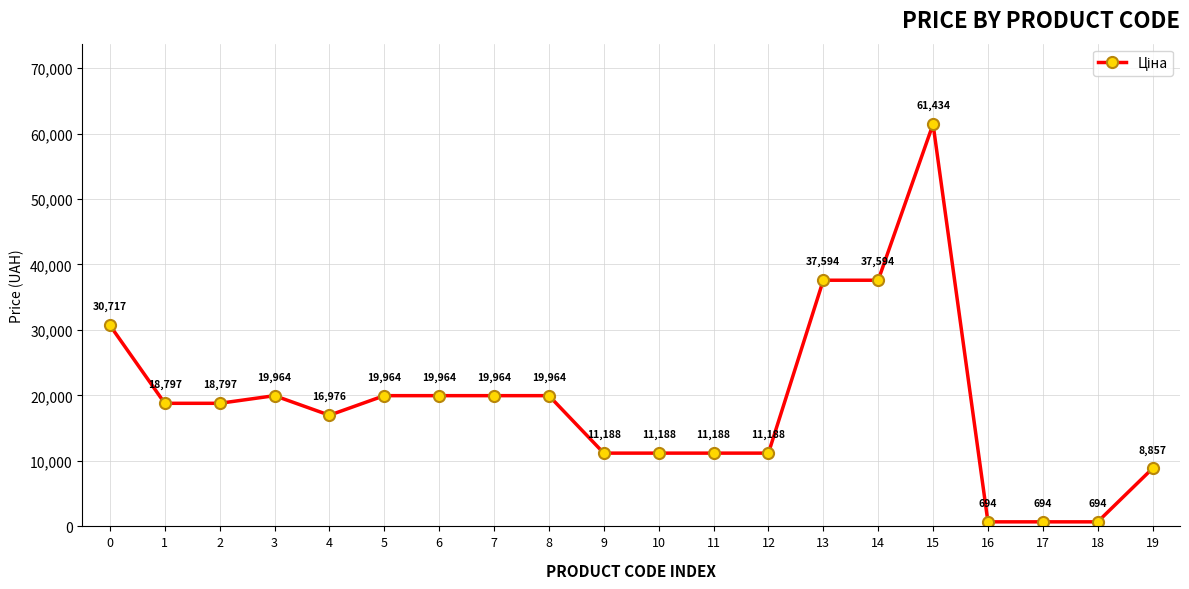

Count the number of categories in the chart.

20